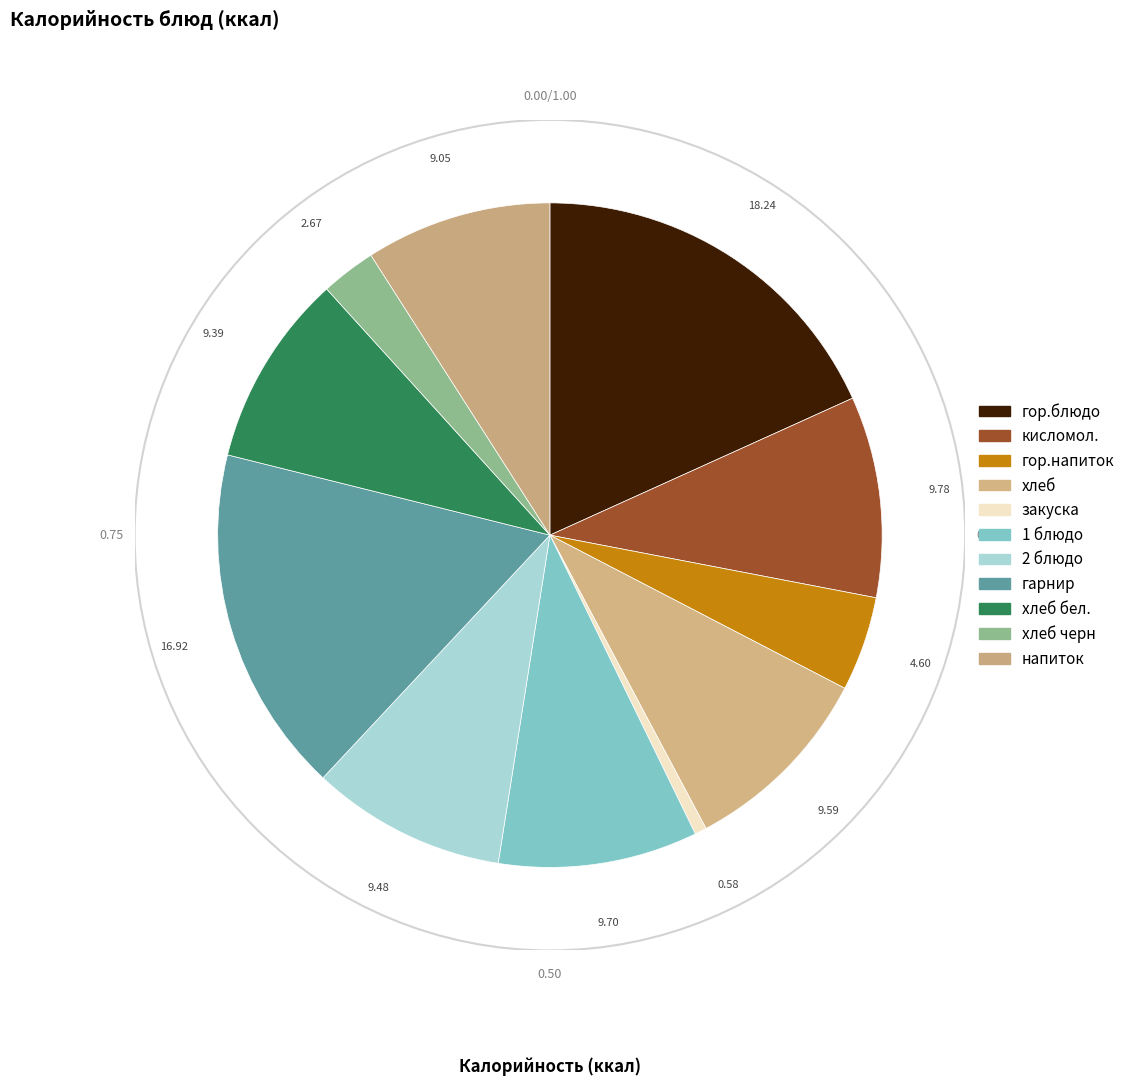

How many segments does this pie chart have?

11